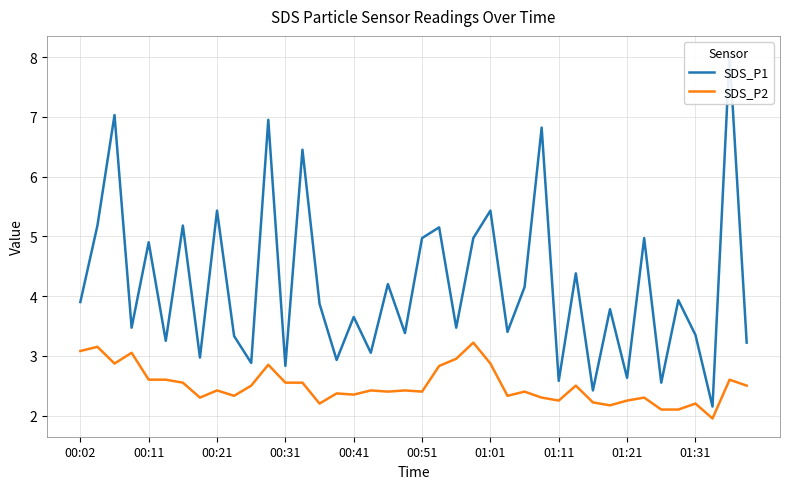

What is the maximum value for SDS_P2?

3.2